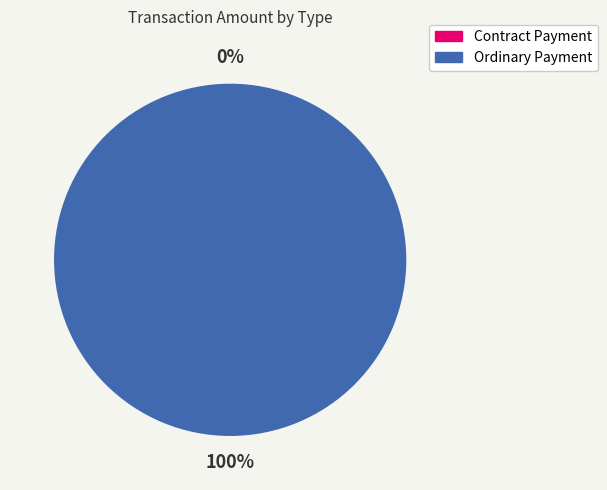

To the nearest percent, what is the average slice percentage?

50%